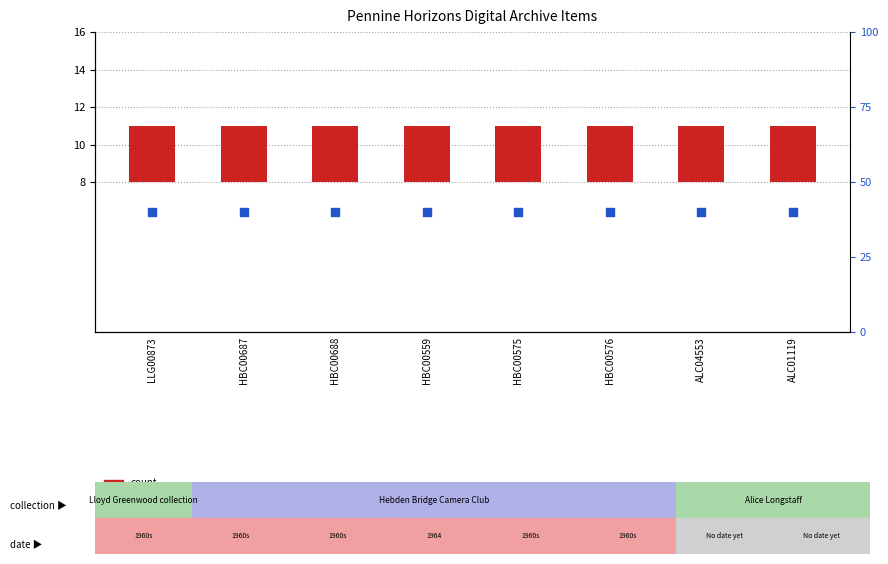

At which category is the sum across all series the highest?

LLG00873